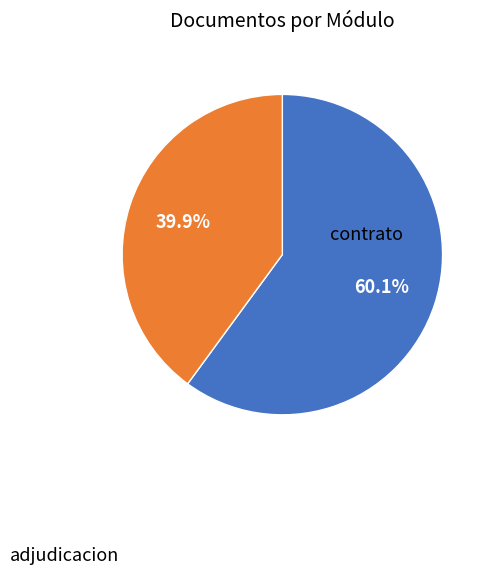

Is there a majority slice in this chart?

Yes